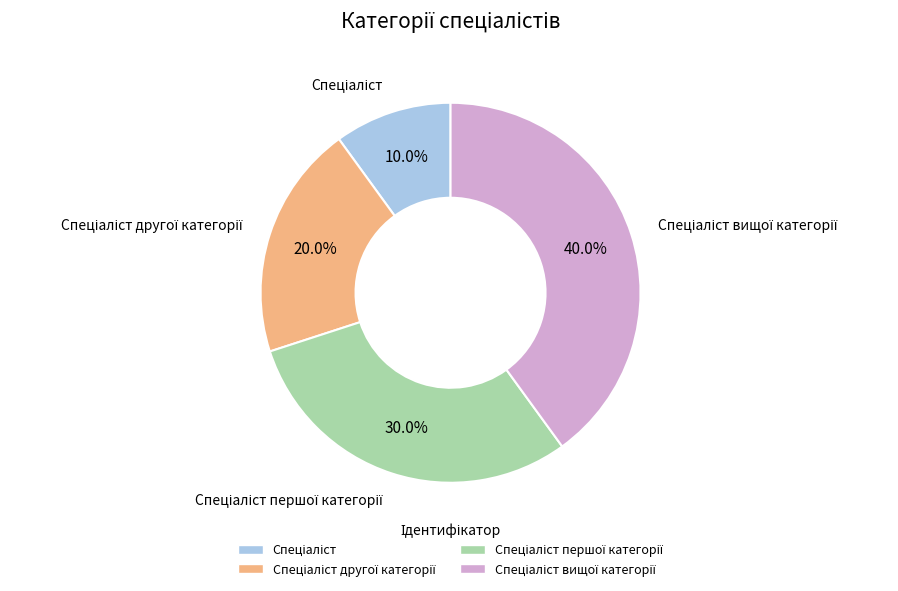

Is there a majority slice in this chart?

No